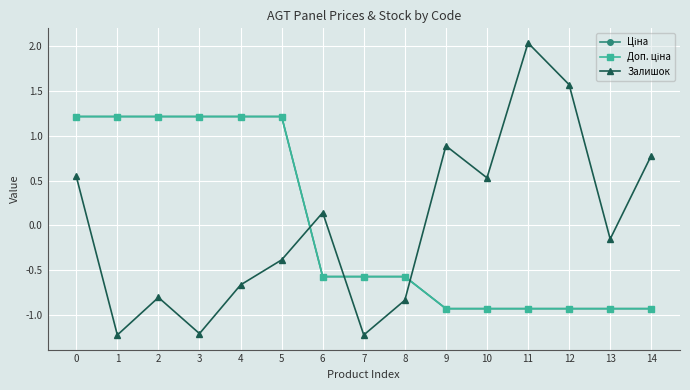

At which label is Залишок closest to 0?

6